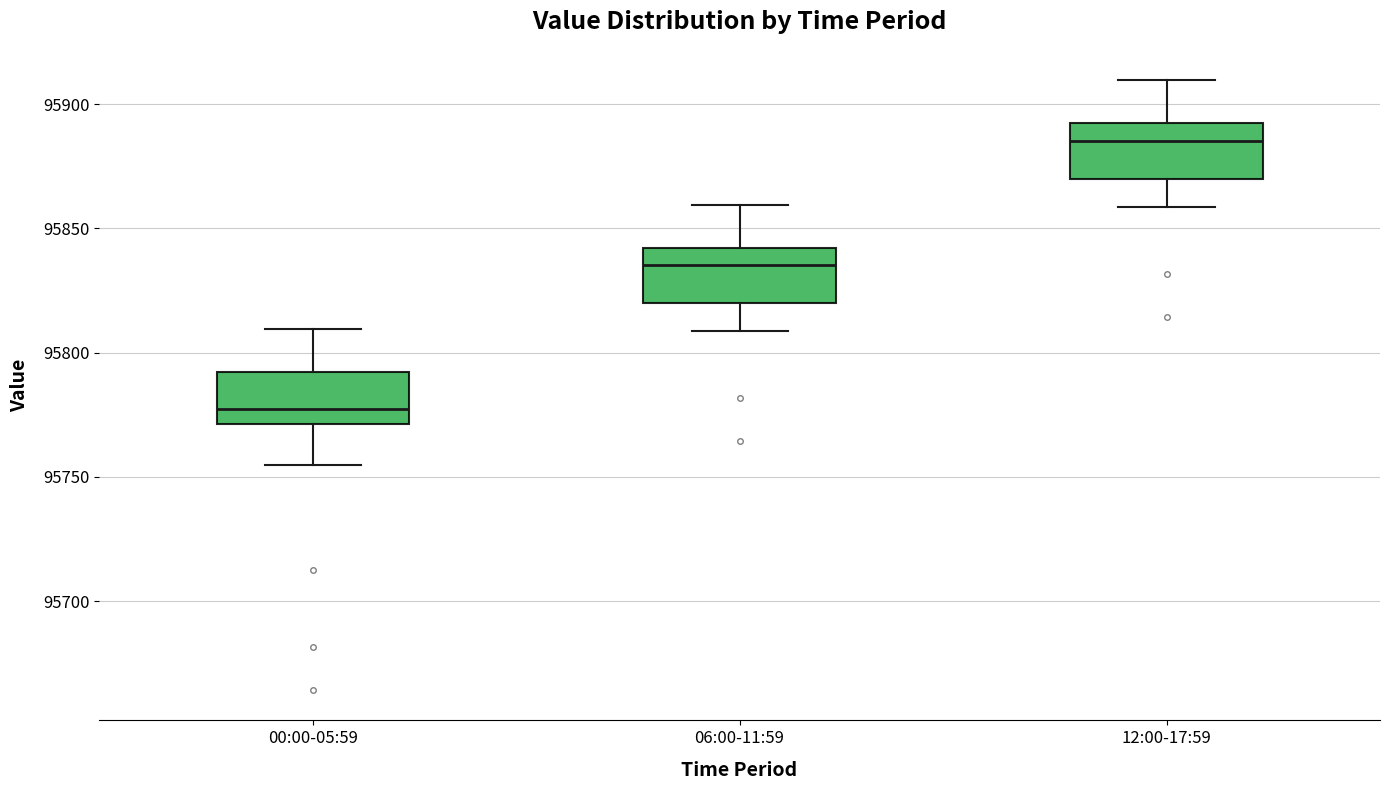

Reading left to right, read every box against the y-axis: the position of its median line, the range the box covers, and the ends of its whiskers. The values are not printed on the chart, so give them approximately, as read against the axis.

00:00-05:59: median 95775, box 95770 to 95790, whiskers 95755 to 95810
06:00-11:59: median 95835, box 95820 to 95840, whiskers 95810 to 95860
12:00-17:59: median 95885, box 95870 to 95890, whiskers 95860 to 95910